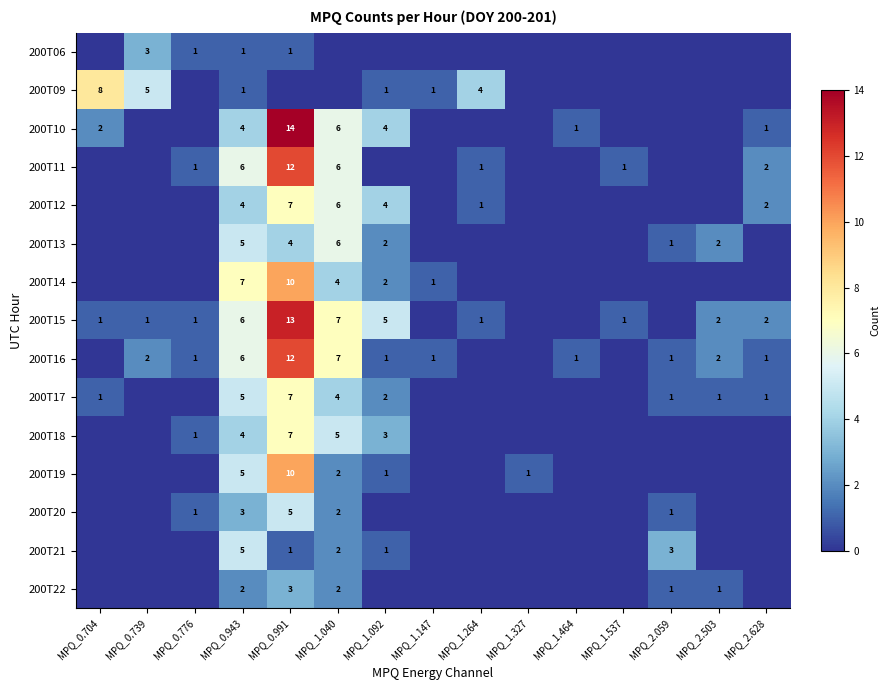

The 200T15 series shows 1 at MPQ_1.537. True or false?

True